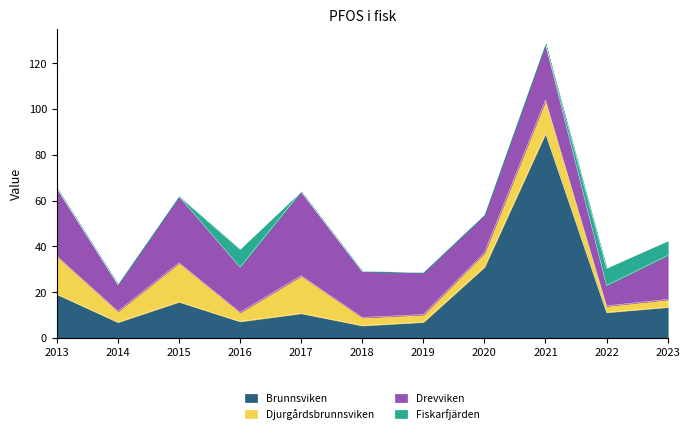

Where is Djurgårdsbrunnsviken nearest to the value 9?

2020